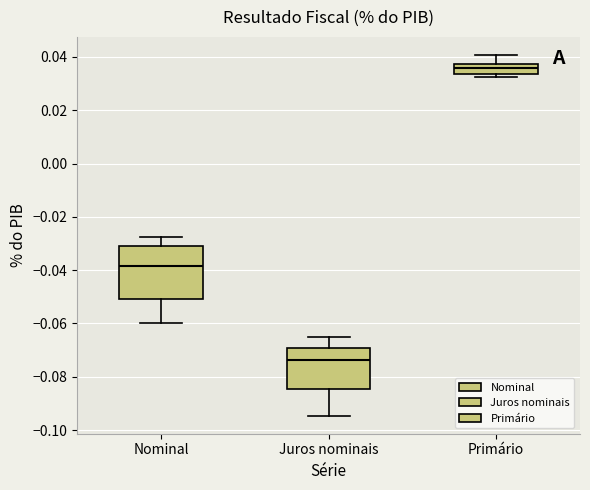

Where is the lower edge of the box for Nominal on the y-axis? The values are not printed on the chart, so give them approximately, as read against the axis.

-0.050